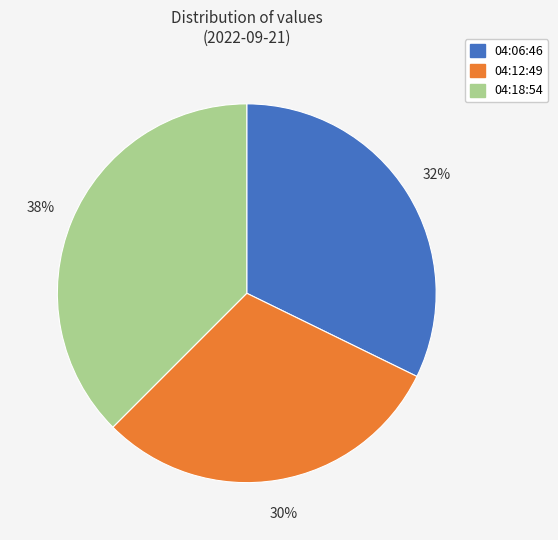

To the nearest percent, what percentage of the pie is 04:06:46?

32%